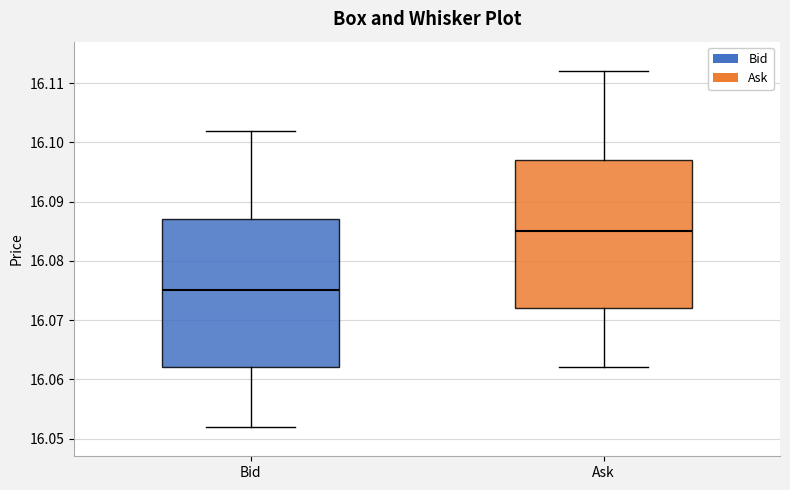

Which box has the highest median line?

Ask